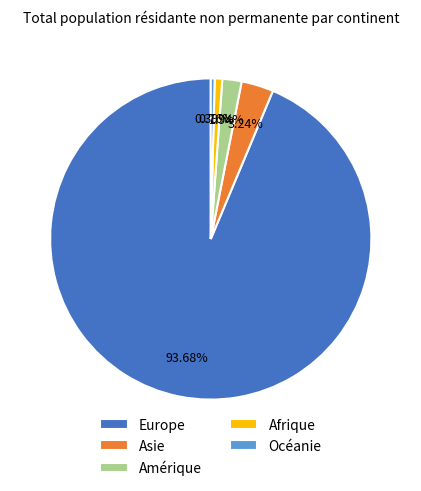

Combined, what portion of the pie is Océanie and Europe?

94.1%